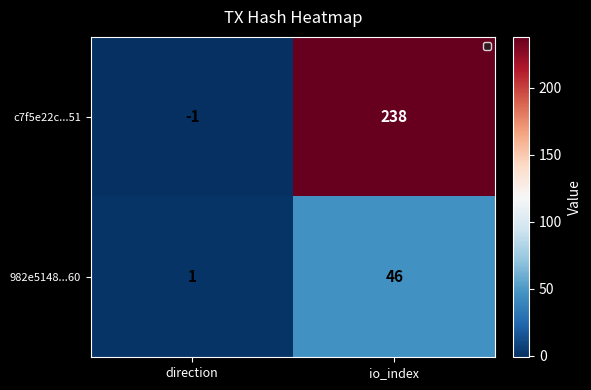

At which label is 982e5148...60 closest to 23?

direction